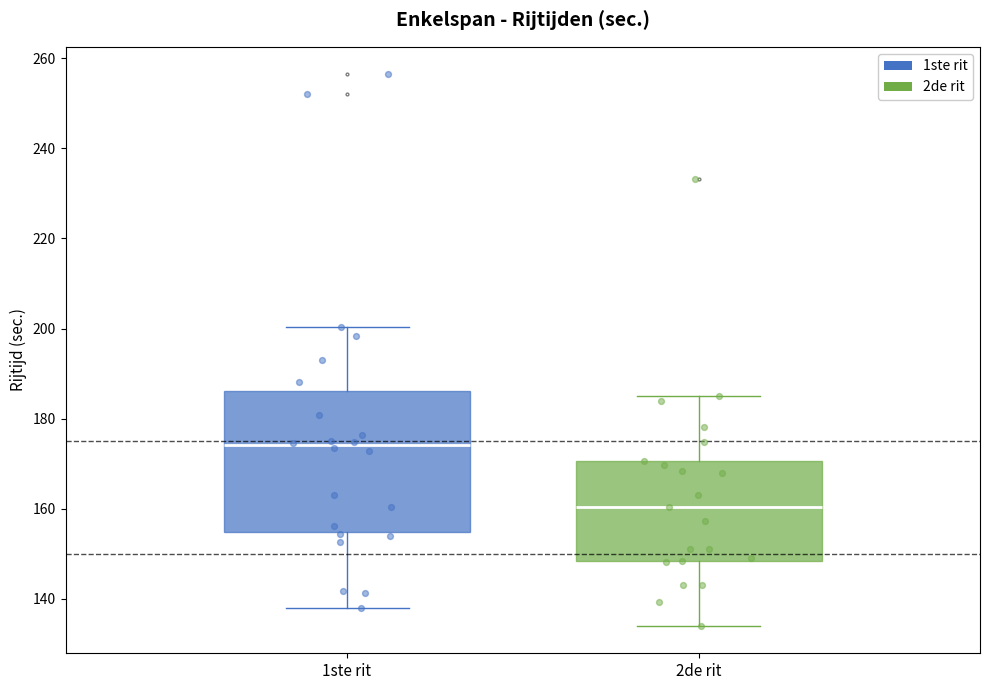

Reading left to right, transcribe this box plot: for each box, give where its median line is, the range the box spans, and where its two whiskers end, as read against the y-axis. The values are not printed on the chart, so give them approximately, as read against the axis.

1ste rit: median 174, box 154 to 186, whiskers 138 to 200
2de rit: median 160, box 148 to 170, whiskers 134 to 186